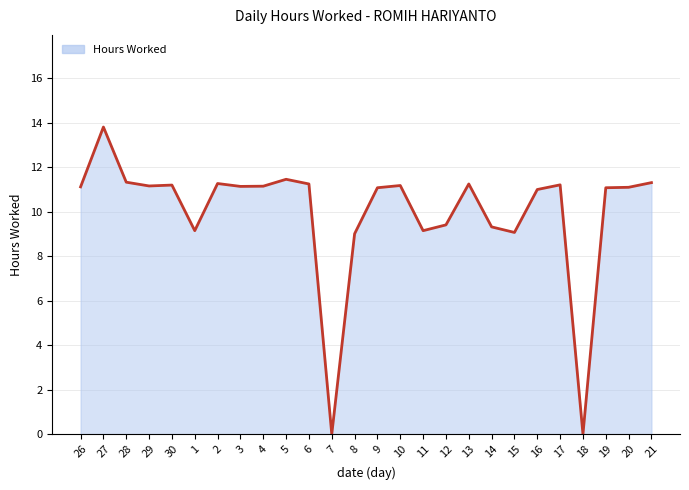

Is it true that the value at 20 is 11.1?

True